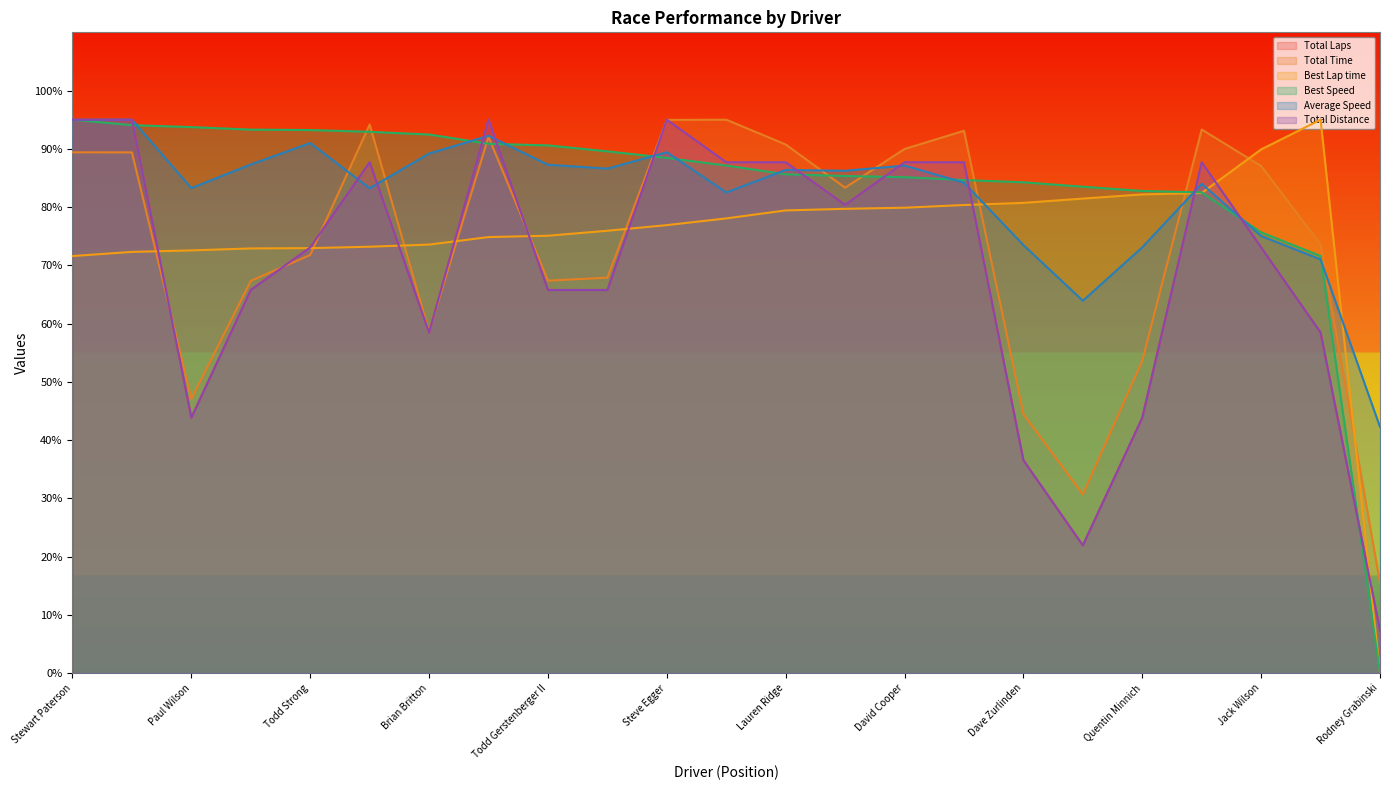

Which category has the highest value in the Total Laps series?

Stewart Paterson